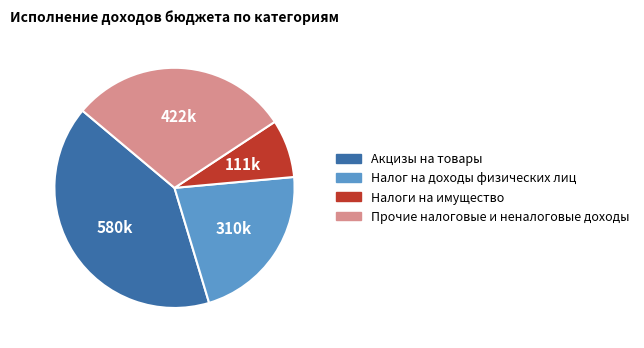

Rank the categories by value from highest to lowest.

Акцизы на товары, Прочие налоговые и неналоговые доходы, Налог на доходы физических лиц, Налоги на имущество